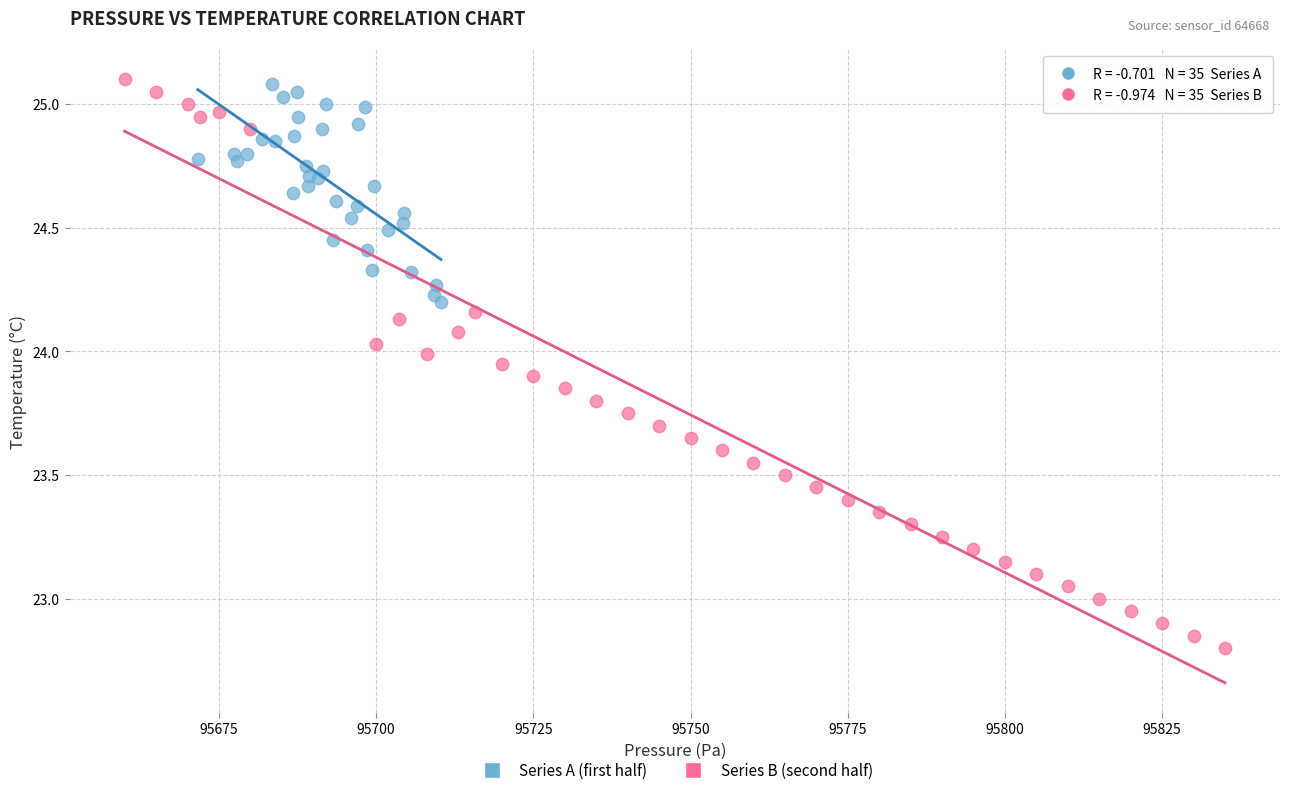

Which series contains the lowest Y value?

Series B (second half)